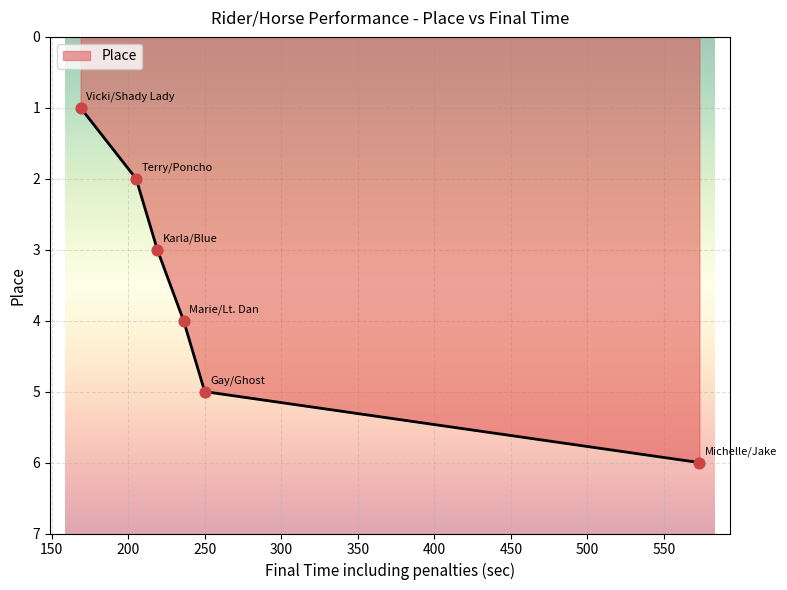

True or false: the data has more than 0 interior local peaks.

False